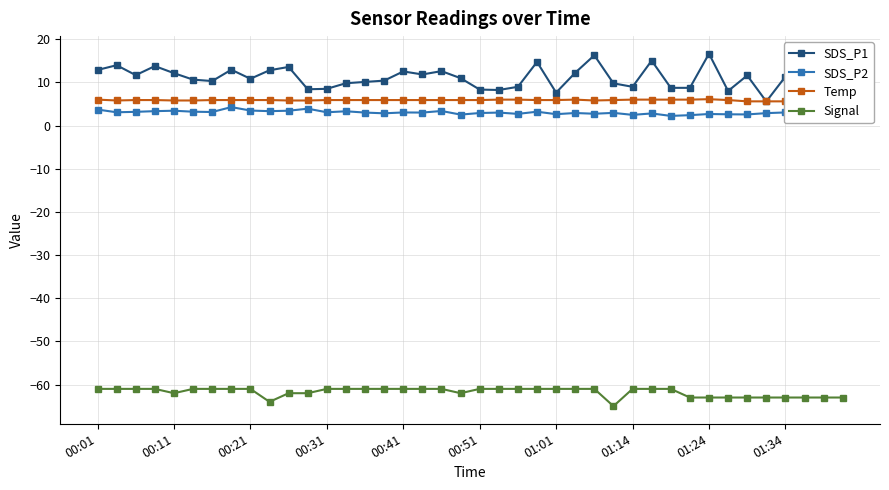

What is the sum of all Temp values?

234.2